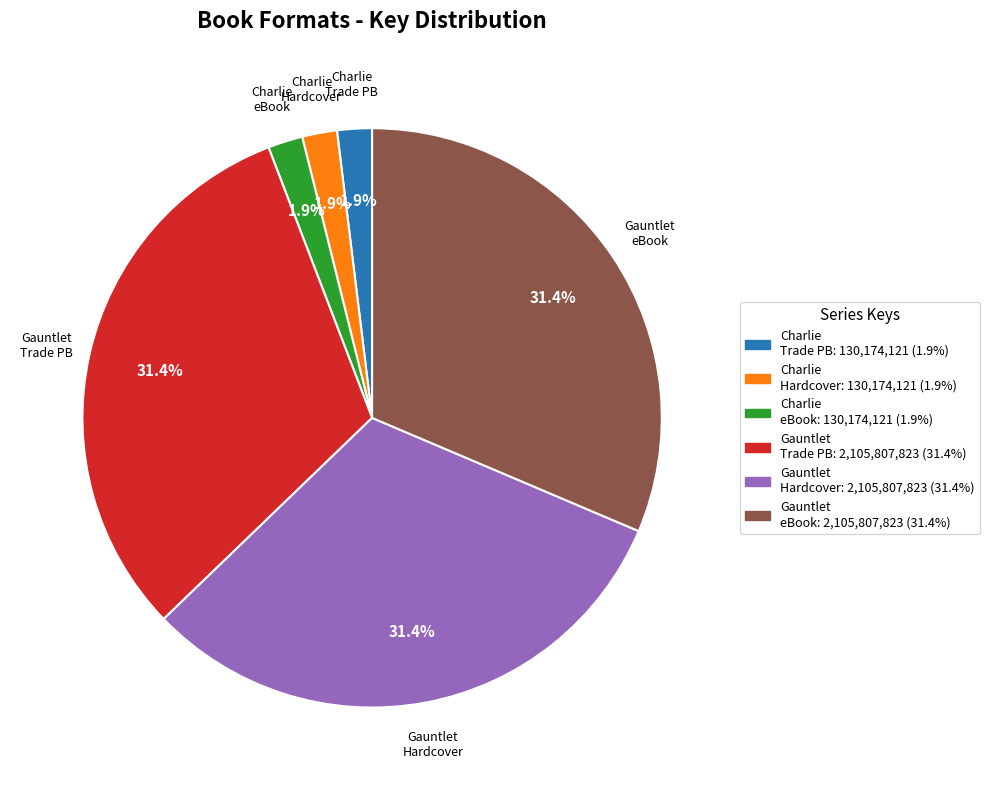

What is the ratio of the value at Gauntlet eBook to the value at Gauntlet Trade PB?

1.0